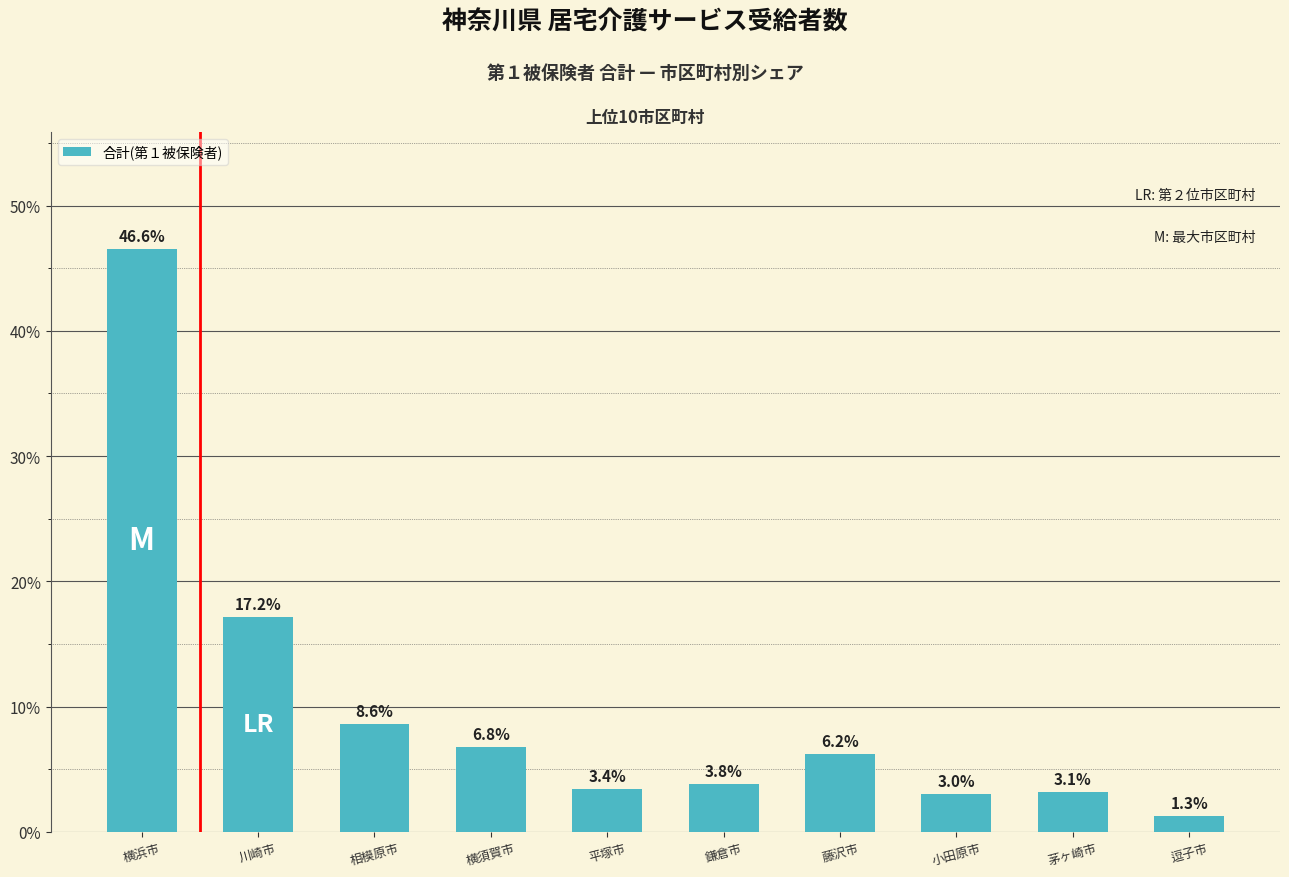

What is the greatest value displayed?

46.6